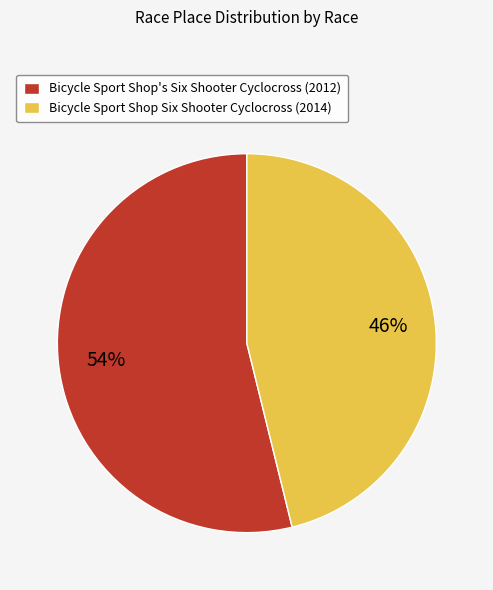

Do Bicycle Sport Shop Six Shooter Cyclocross (2014) and Bicycle Sport Shop's Six Shooter Cyclocross (2012) together represent more than half of the pie?

Yes